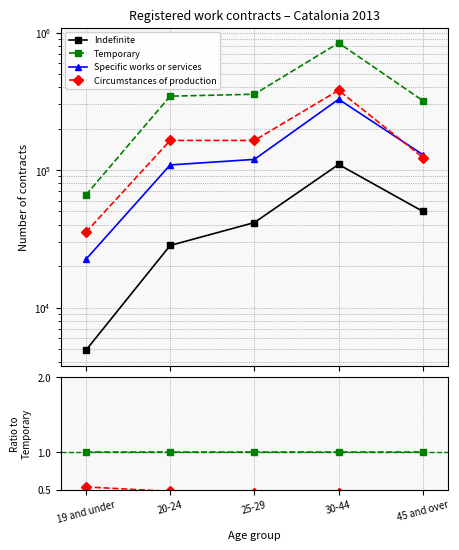

What position from the right is 25-29?

3